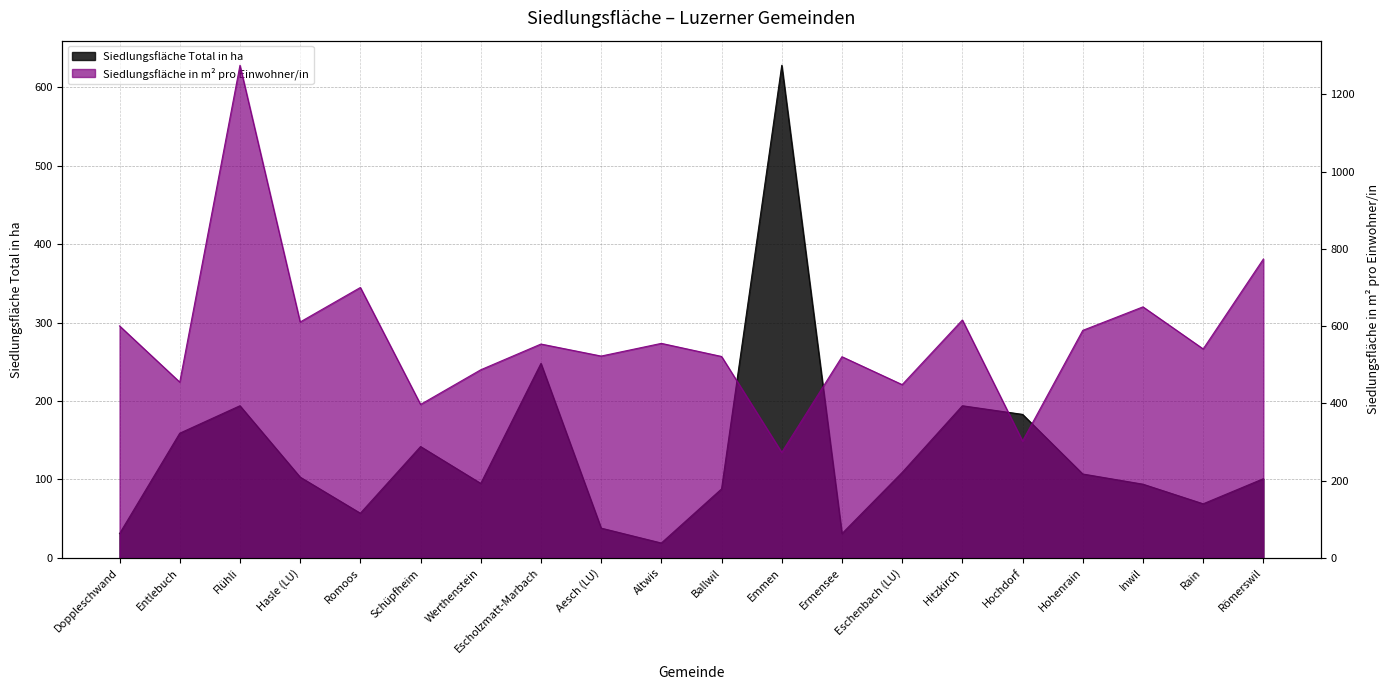

At Emmen, list the series in order from largest to smallest.

Siedlungsfläche Total in ha, Siedlungsfläche in m² pro Einwohner/in